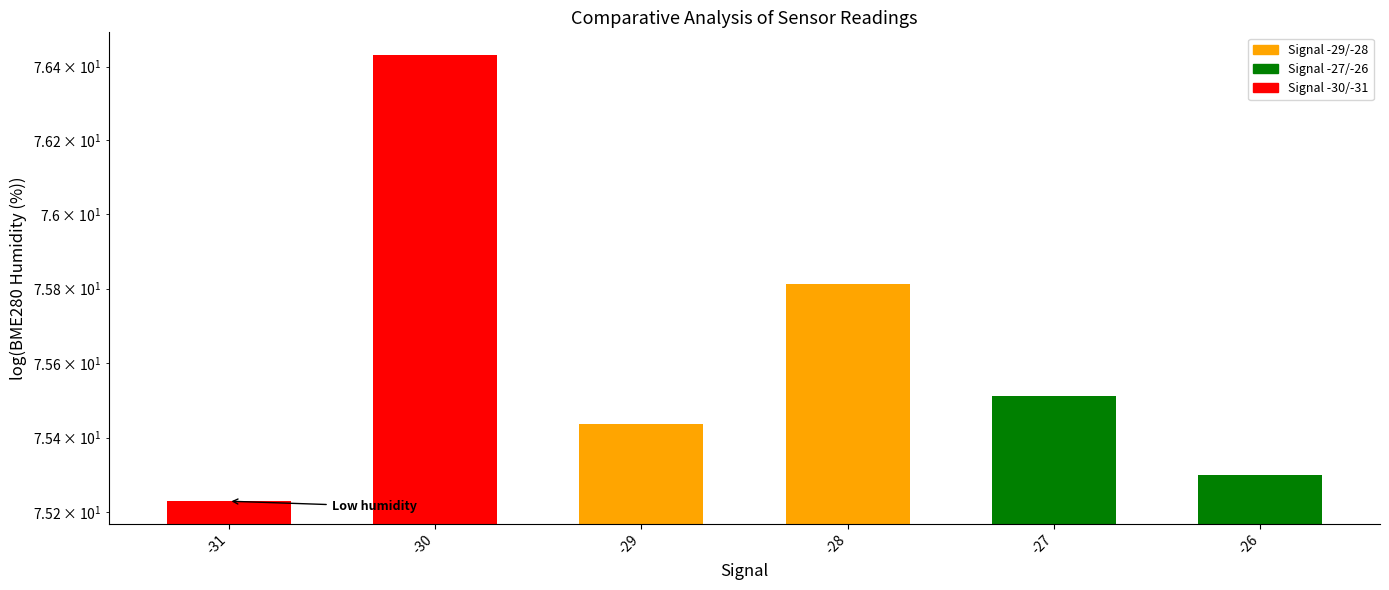

List the labels in order of value, smallest first.

-31, -26, -29, -27, -28, -30